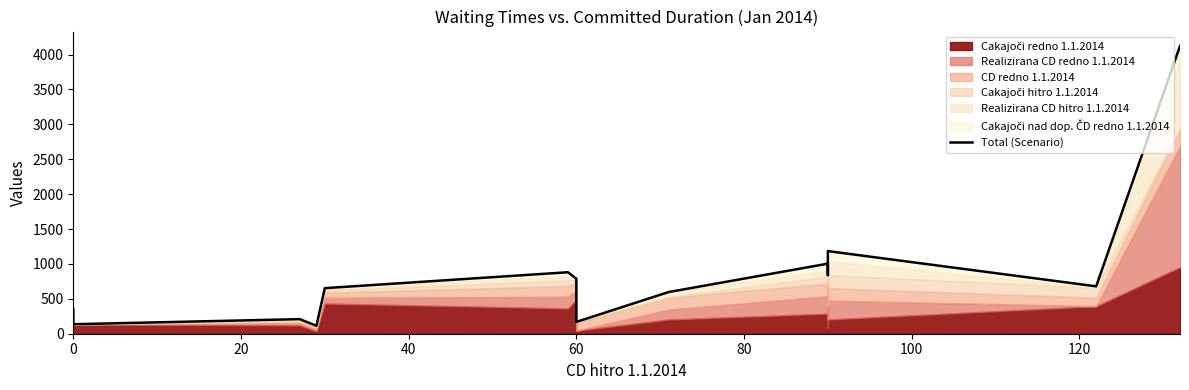

True or false: the data has more than 2 interior local peaks.

True